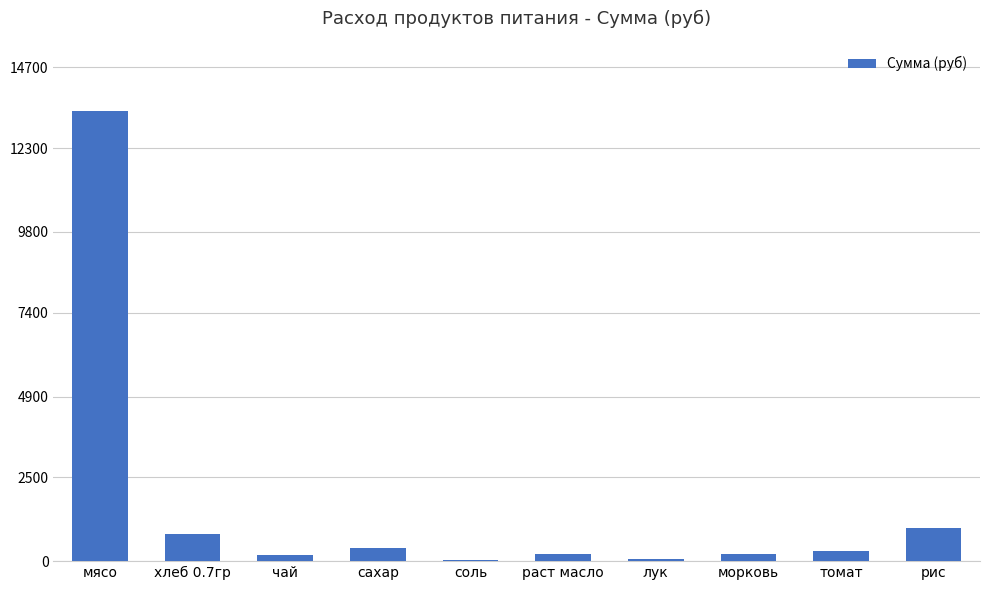

What is the sum of all values?

16508.1